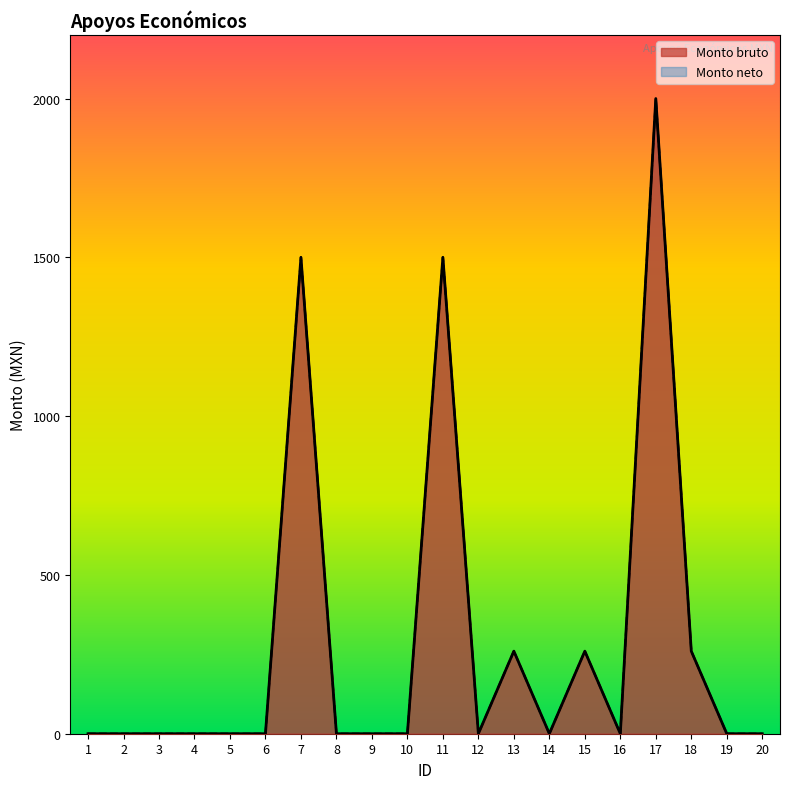

True or false: Monto bruto and Monto neto intersect in this chart.

False